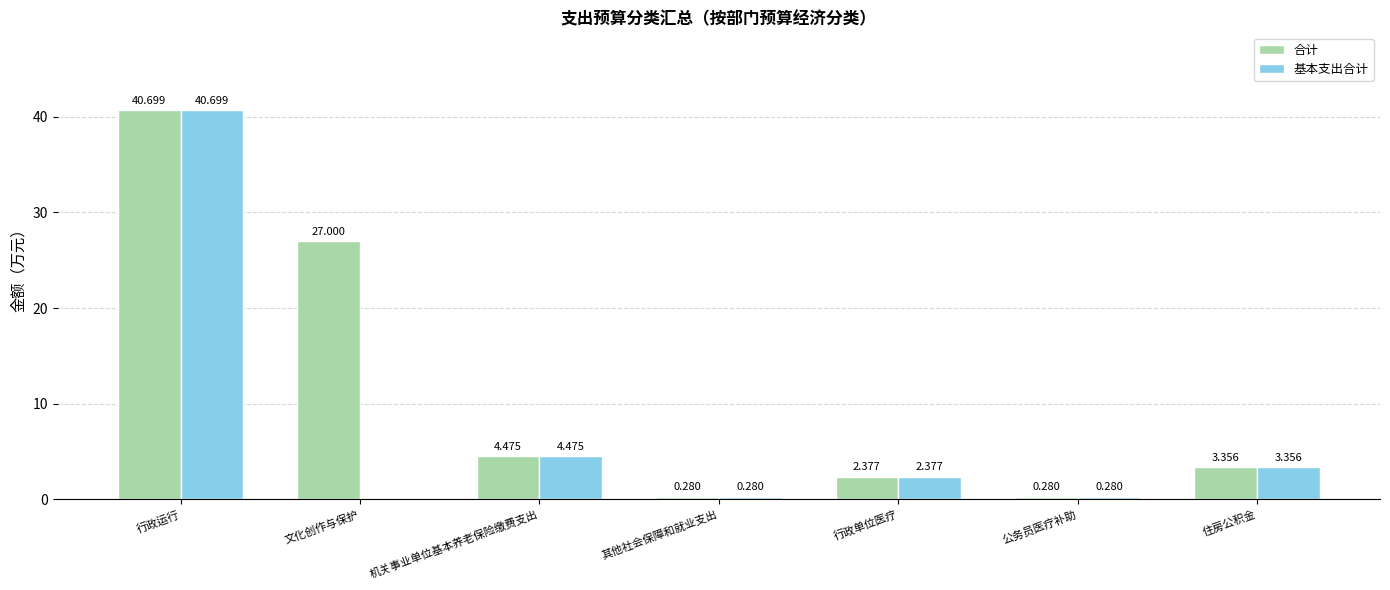

At which category is the sum across all series the highest?

行政运行